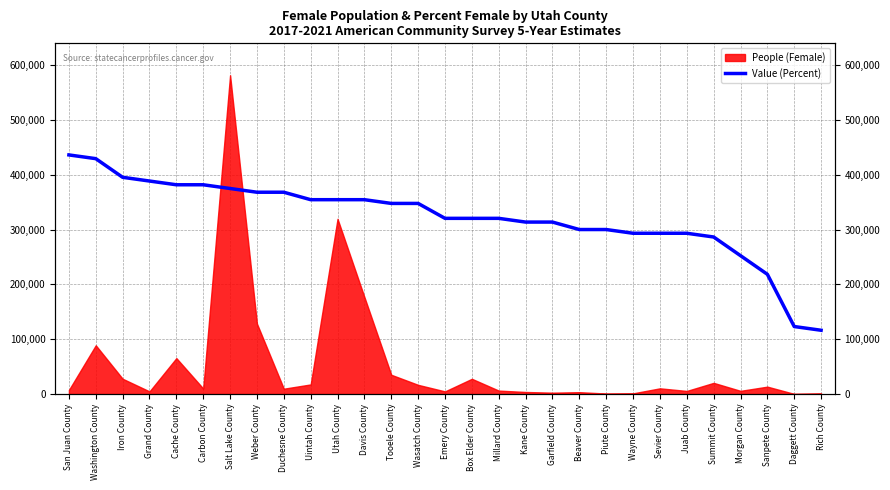

Which category has the lowest value across all series?

Rich County